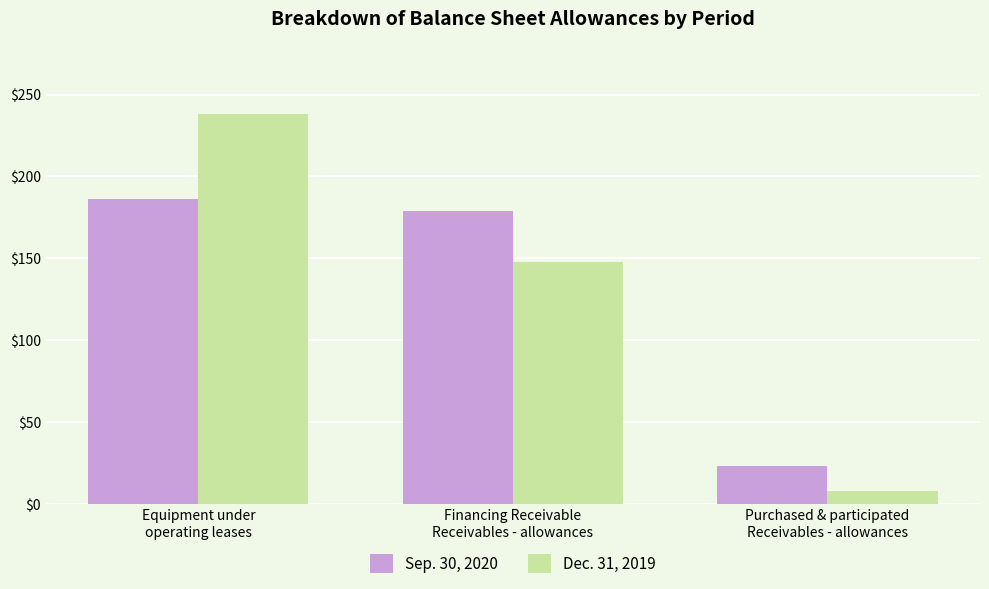

What is the label of the 2nd bar from the right?

Financing Receivable
Receivables - allowances